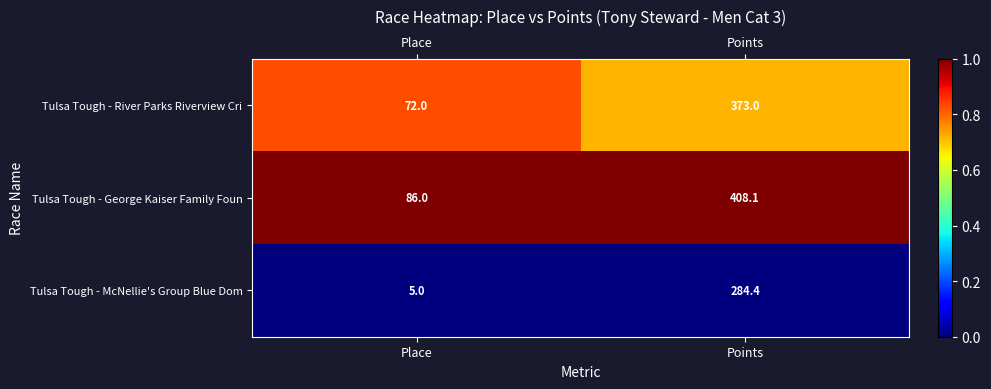

List the labels in order of Tulsa Tough - George Kaiser Family Foun value, smallest first.

Place, Points